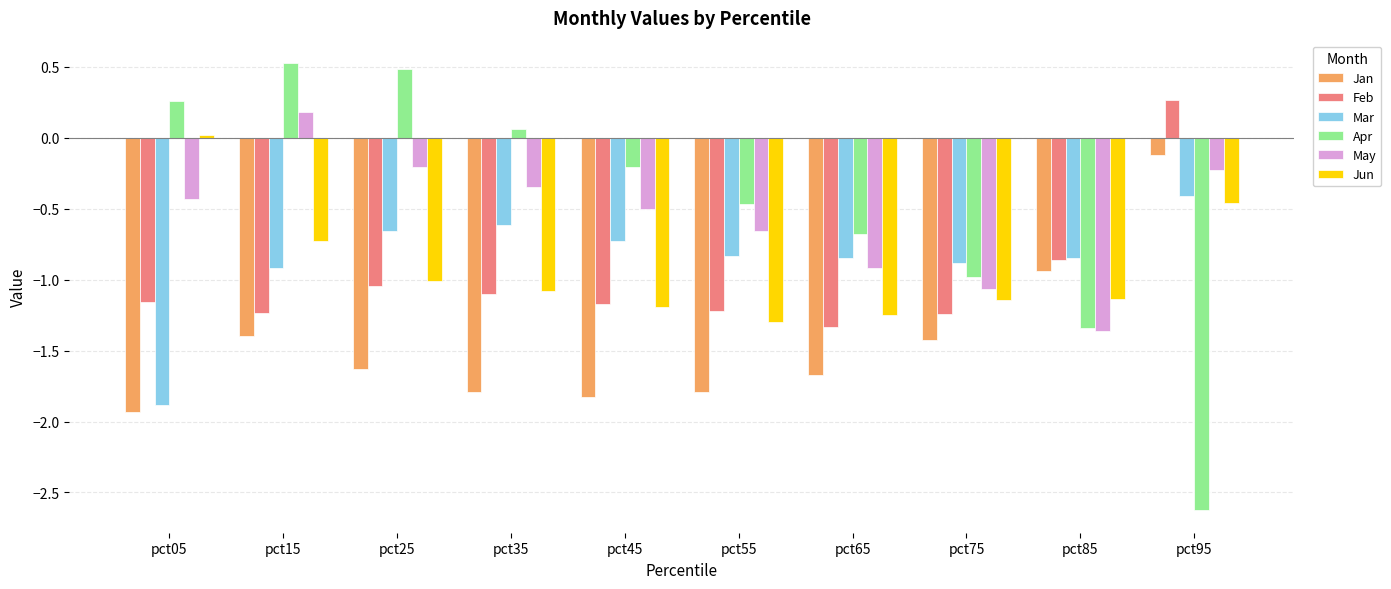

Is the value of Jun at pct25 greater than the value of Feb at pct05?

Yes